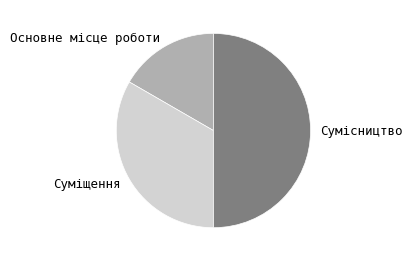

How many segments does this pie chart have?

3